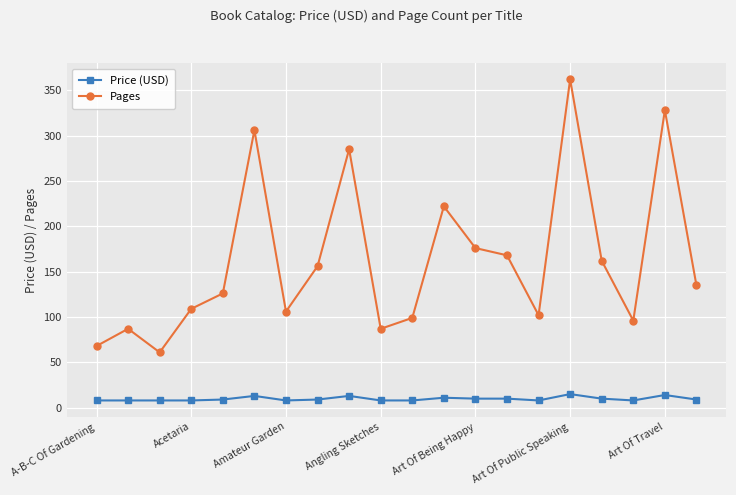

How many interior local valleys does the Pages series have?

5